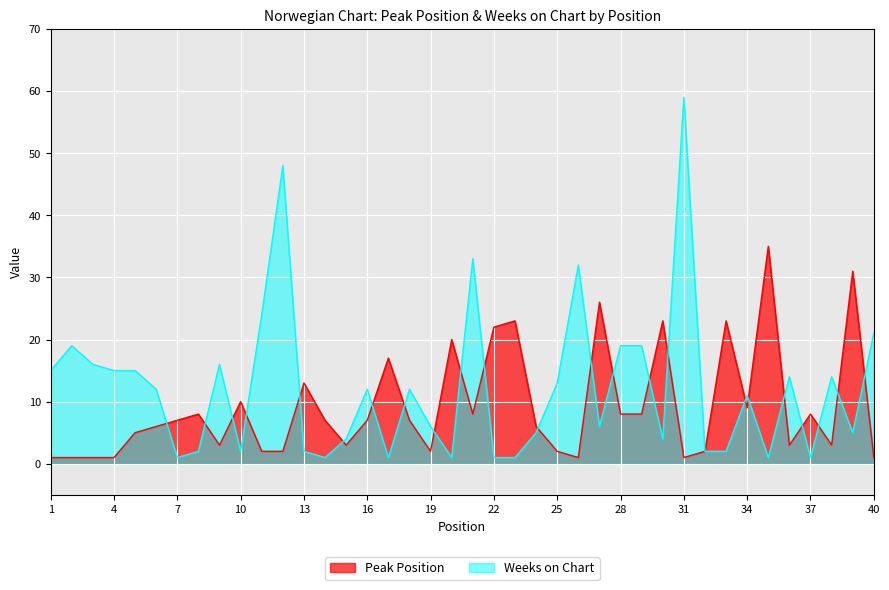

True or false: Peak Position has more than 2 points higher than both neighbors.

True